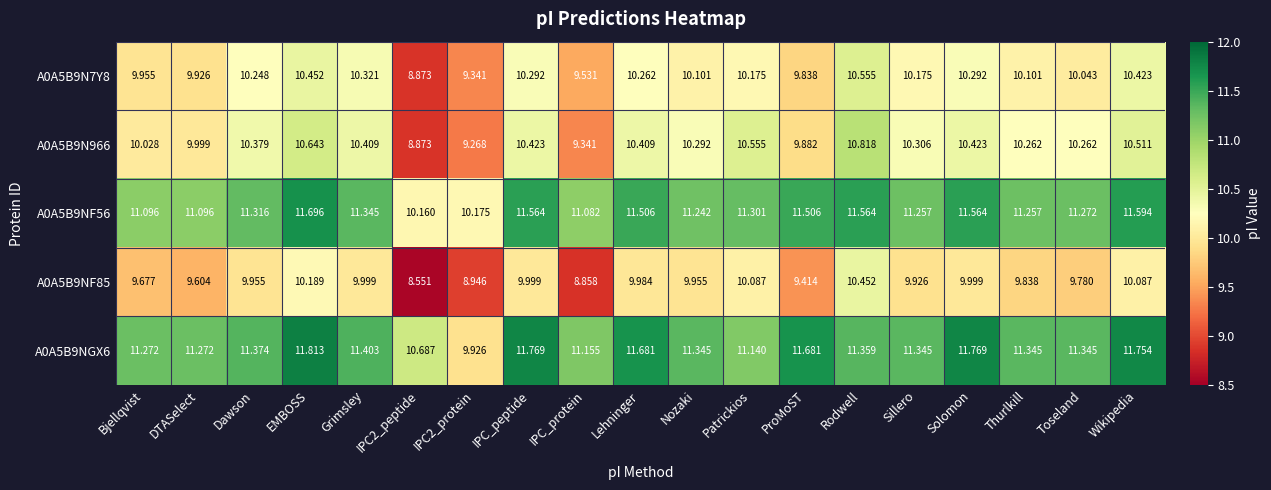

Is the value of A0A5B9NF85 at IPC_protein greater than the value of A0A5B9NF56 at Grimsley?

No